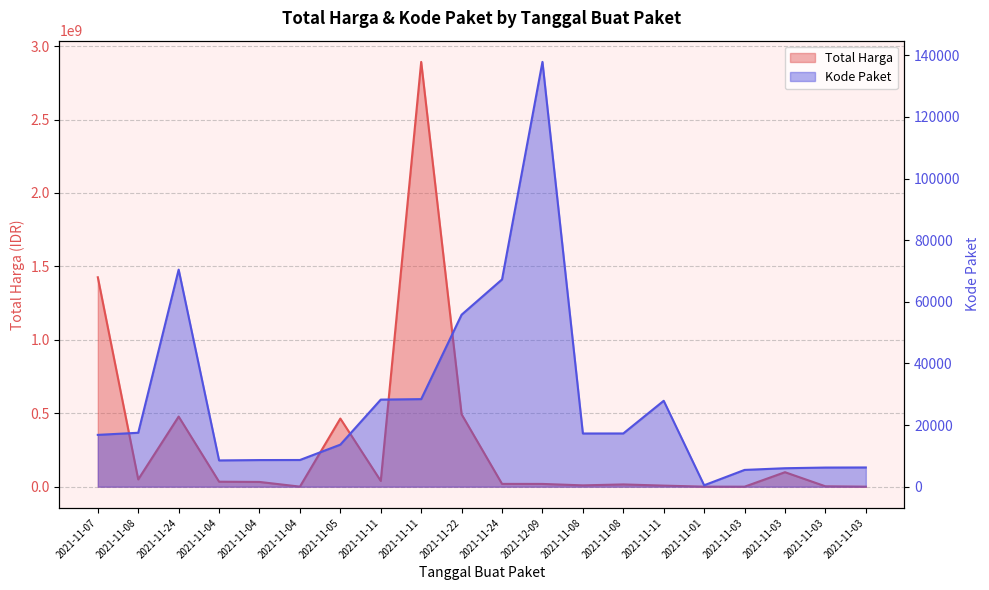

At which label is Kode Paket closest to 69170?

2021-11-24